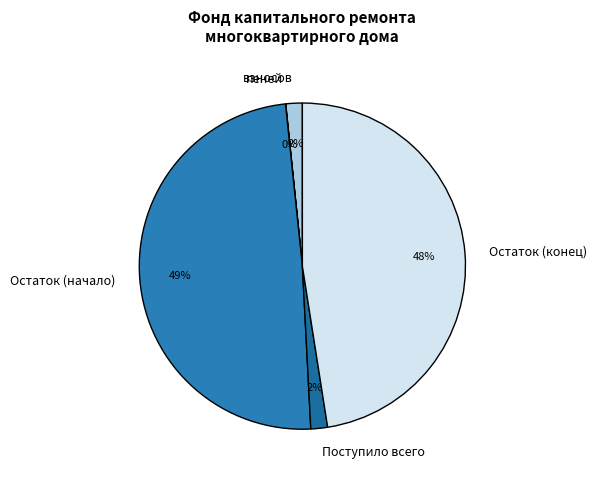

To the nearest percent, what is the average slice percentage?

20%